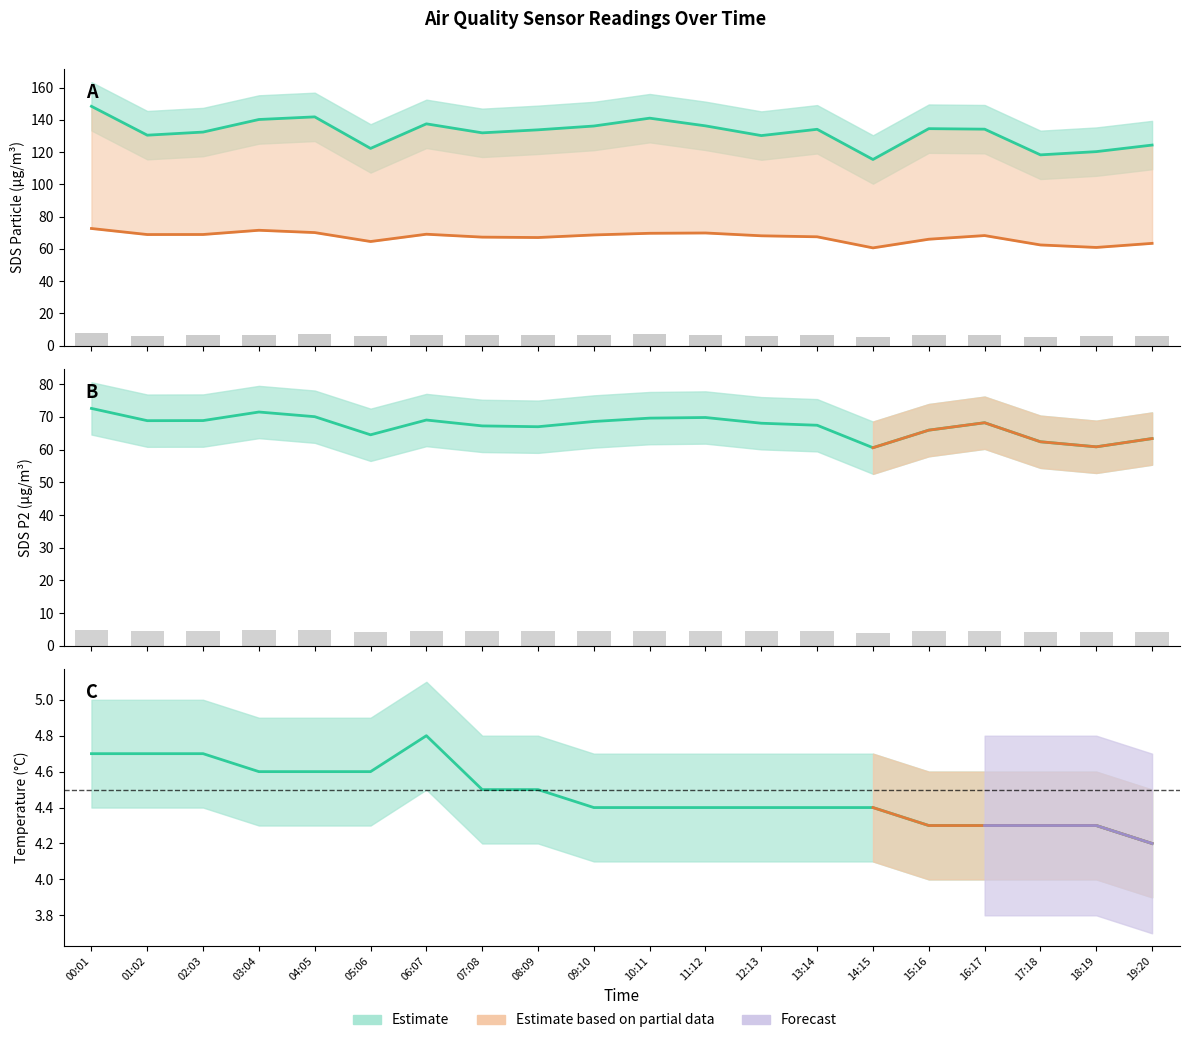

Which label corresponds to the smallest value in the chart?

14:15